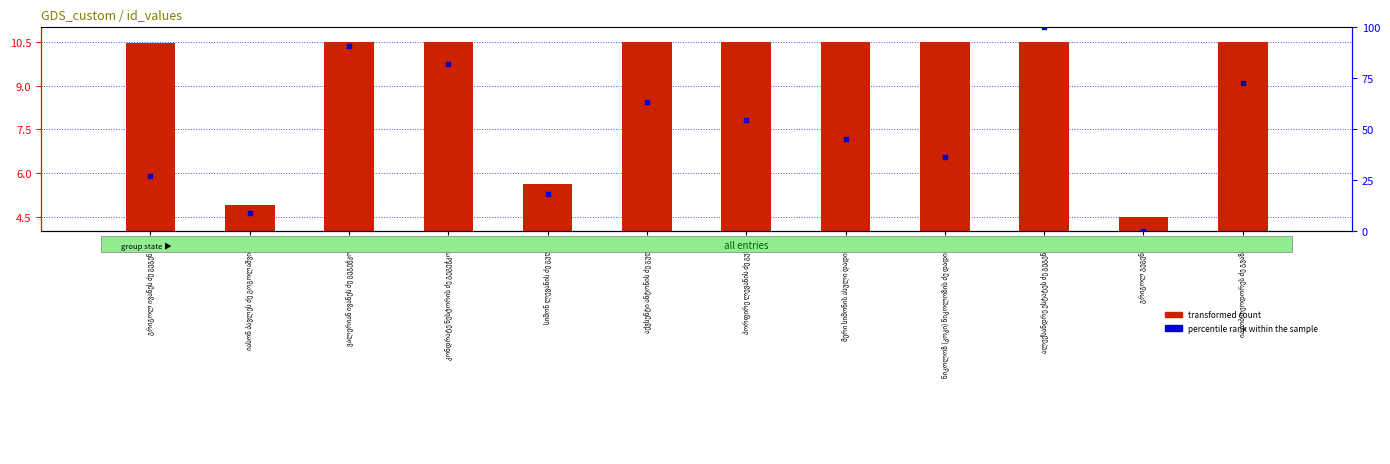

Which series has the largest total across all categories?

percentile rank within the sample